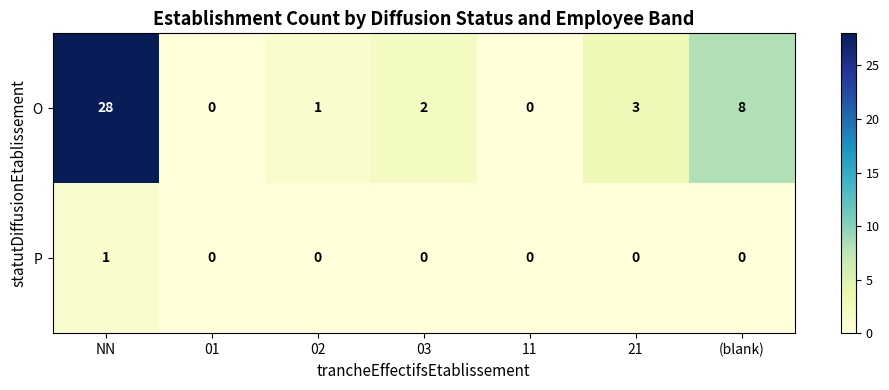

What is the spread (max minus min) of values at (blank)?

8